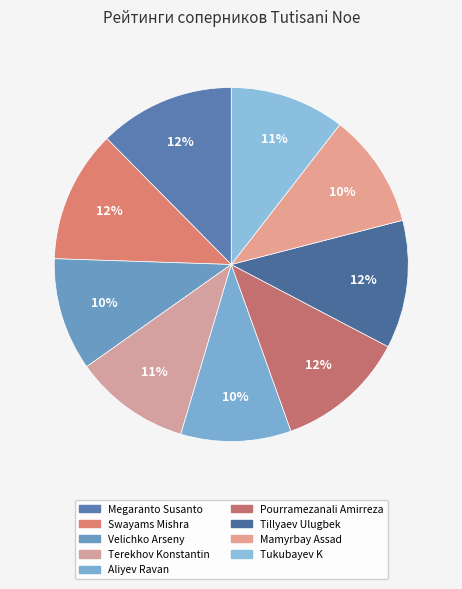

Combined, do Swayams Mishra and Mamyrbay Assad account for over 50%?

No